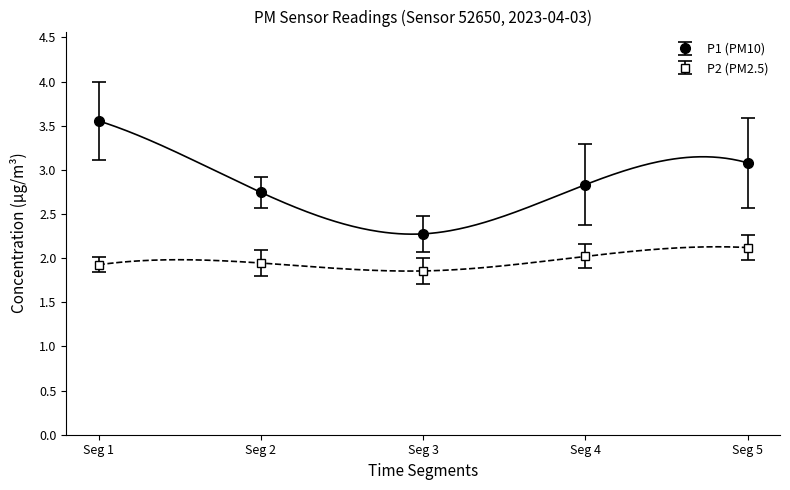

True or false: P2 (PM2.5) and P1 (PM10) intersect in this chart.

False